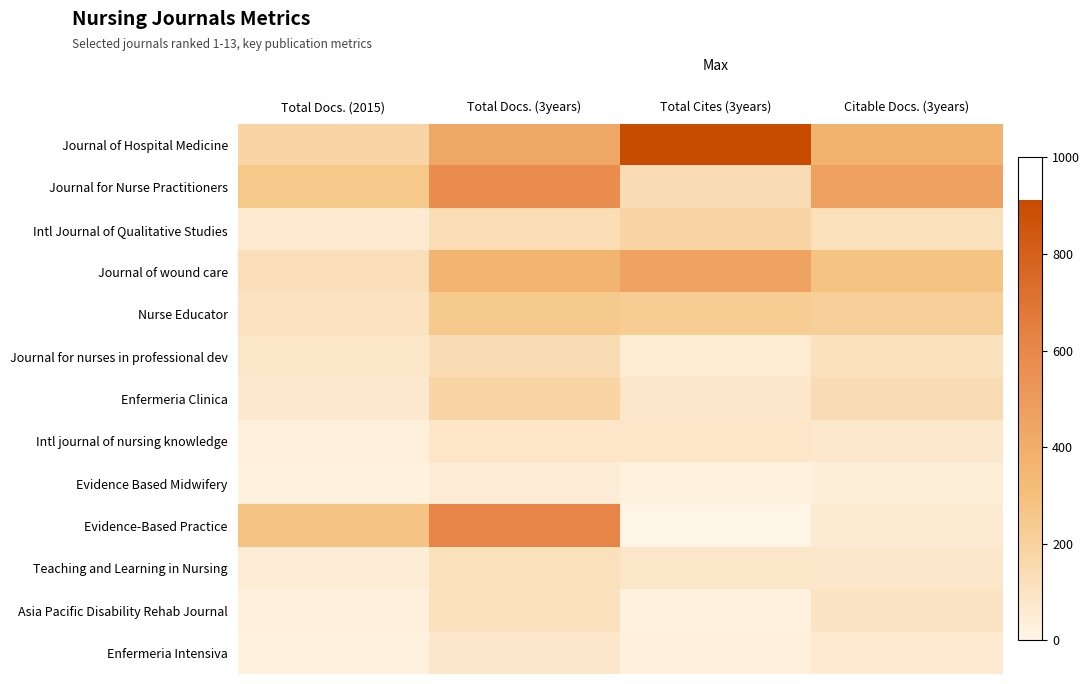

Reading left to right, extract all data points from this chart.

Journal of Hospital Medicine: Total Docs. (2015)=178	Total Docs. (3years)=431	Total Cites (3years)=911	Citable Docs. (3years)=375
Journal for Nurse Practitioners: Total Docs. (2015)=259	Total Docs. (3years)=580	Total Cites (3years)=142	Citable Docs. (3years)=464
Intl Journal of Qualitative Studies: Total Docs. (2015)=62	Total Docs. (3years)=137	Total Cites (3years)=185	Citable Docs. (3years)=120
Journal of wound care: Total Docs. (2015)=124	Total Docs. (3years)=356	Total Cites (3years)=454	Citable Docs. (3years)=281
Nurse Educator: Total Docs. (2015)=101	Total Docs. (3years)=252	Total Cites (3years)=230	Citable Docs. (3years)=216
Journal for nurses in professional dev: Total Docs. (2015)=83	Total Docs. (3years)=141	Total Cites (3years)=54	Citable Docs. (3years)=113
Enfermeria Clinica: Total Docs. (2015)=67	Total Docs. (3years)=181	Total Cites (3years)=75	Citable Docs. (3years)=140
Intl journal of nursing knowledge: Total Docs. (2015)=30	Total Docs. (3years)=86	Total Cites (3years)=87	Citable Docs. (3years)=72
Evidence Based Midwifery: Total Docs. (2015)=23	Total Docs. (3years)=48	Total Cites (3years)=24	Citable Docs. (3years)=40
Evidence-Based Practice: Total Docs. (2015)=275	Total Docs. (3years)=615	Total Cites (3years)=1	Citable Docs. (3years)=60
Teaching and Learning in Nursing: Total Docs. (2015)=45	Total Docs. (3years)=119	Total Cites (3years)=82	Citable Docs. (3years)=77
Asia Pacific Disability Rehab Journal: Total Docs. (2015)=26	Total Docs. (3years)=116	Total Cites (3years)=22	Citable Docs. (3years)=93
Enfermeria Intensiva: Total Docs. (2015)=23	Total Docs. (3years)=76	Total Cites (3years)=30	Citable Docs. (3years)=62